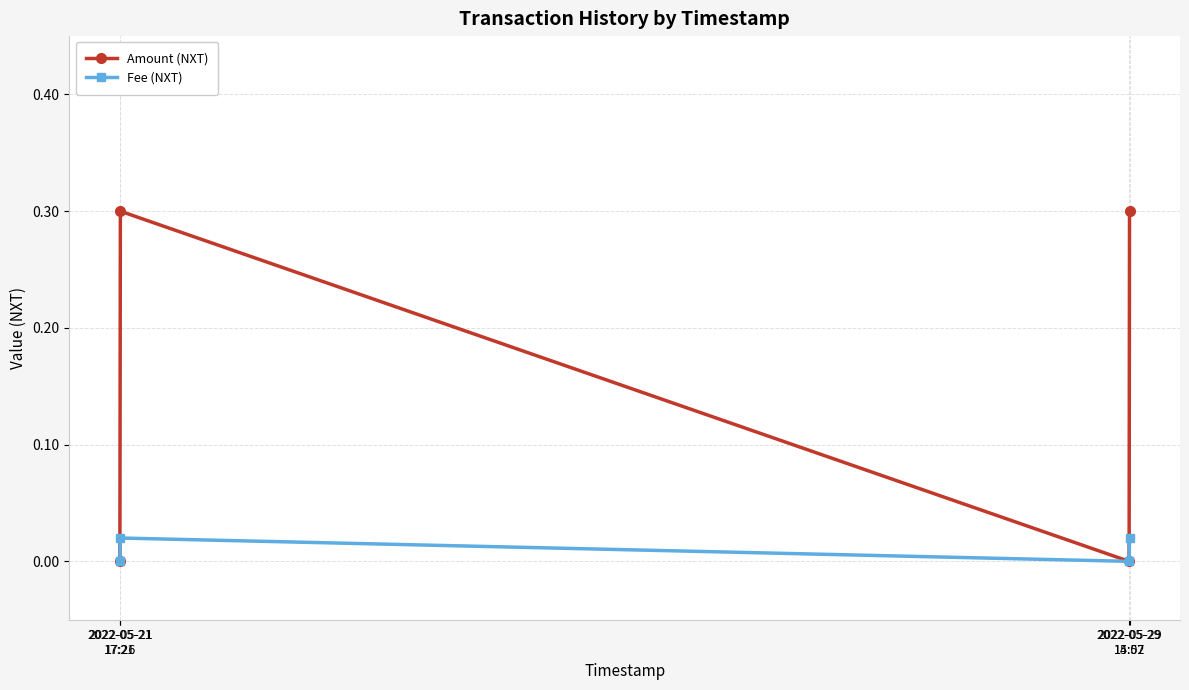

Which series has the largest total across all categories?

Amount (NXT)